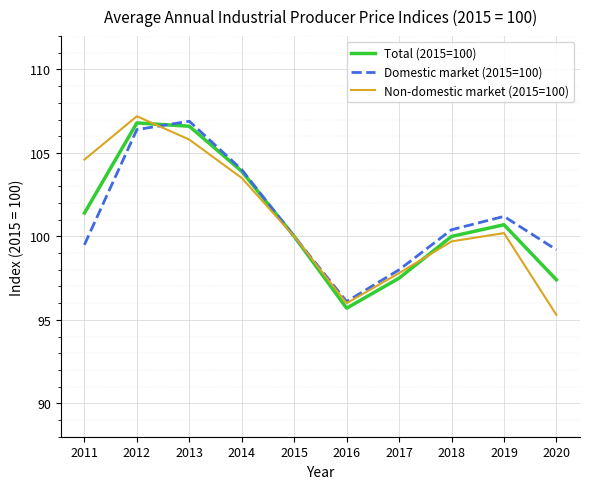

The value of Domestic market (2015=100) at 2020 is 57.8. True or false?

False